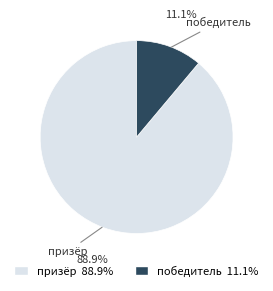

What percentage is the победитель slice, to the nearest percent?

11%